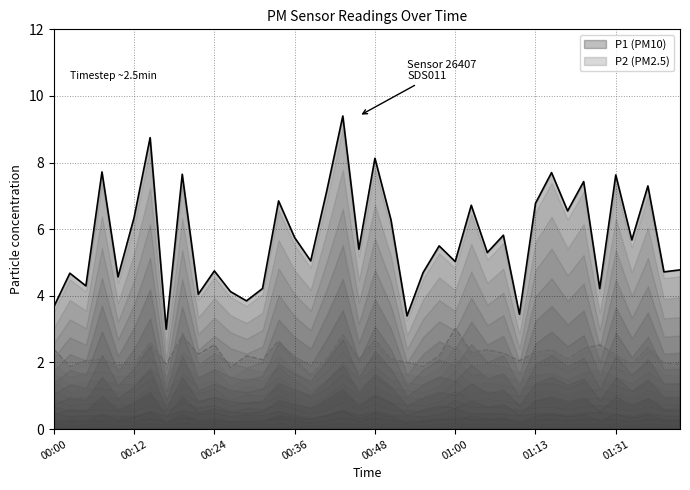

Reading left to right, what are all the values shown in this chart?

P1: 00:00=3.7	00:02=4.7	00:04=4.3	00:07=7.7	00:09=4.6	00:12=6.3	00:14=8.8	00:17=3.0	00:19=7.7	00:21=4.0	00:24=4.8	00:26=4.1	00:29=3.9	00:31=4.2	00:34=6.8	00:36=5.8	00:38=5.0	00:41=7.2	00:43=9.4	00:46=5.4	00:48=8.1	00:51=6.3	00:53=3.4	00:55=4.7	00:58=5.5	01:00=5.0	01:03=6.7	01:05=5.3	01:08=5.8	01:10=3.5	01:13=6.8	01:15=7.7	01:18=6.5	01:26=7.4	01:29=4.2	01:31=7.6	01:37=5.7	01:40=7.3	01:42=4.7	01:48=4.8
P2: 00:00=2.4	00:02=1.9	00:04=2.0	00:07=2.1	00:09=1.9	00:12=1.9	00:14=2.6	00:17=1.9	00:19=2.8	00:21=2.2	00:24=2.5	00:26=1.9	00:29=2.2	00:31=2.1	00:34=2.6	00:36=2.1	00:38=1.6	00:41=2.1	00:43=2.8	00:46=2.1	00:48=2.7	00:51=2.1	00:53=2.0	00:55=1.9	00:58=2.2	01:00=3.0	01:03=2.3	01:05=2.4	01:08=2.3	01:10=2.0	01:13=2.3	01:15=2.4	01:18=2.1	01:26=2.4	01:29=2.5	01:31=2.2	01:37=1.9	01:40=2.5	01:42=2.0	01:48=1.9